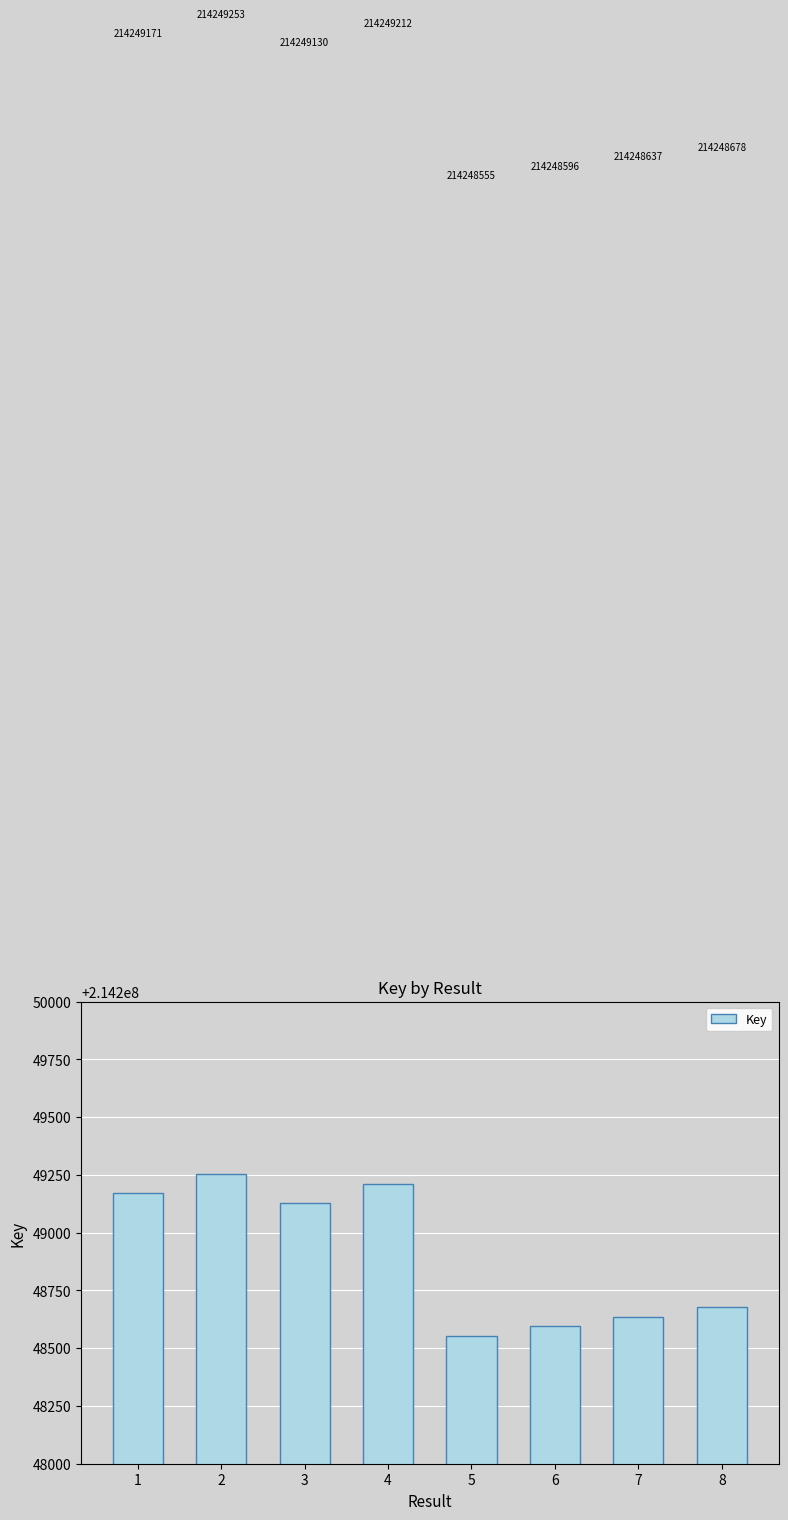

What is the difference between the values at 6 and 7?

41